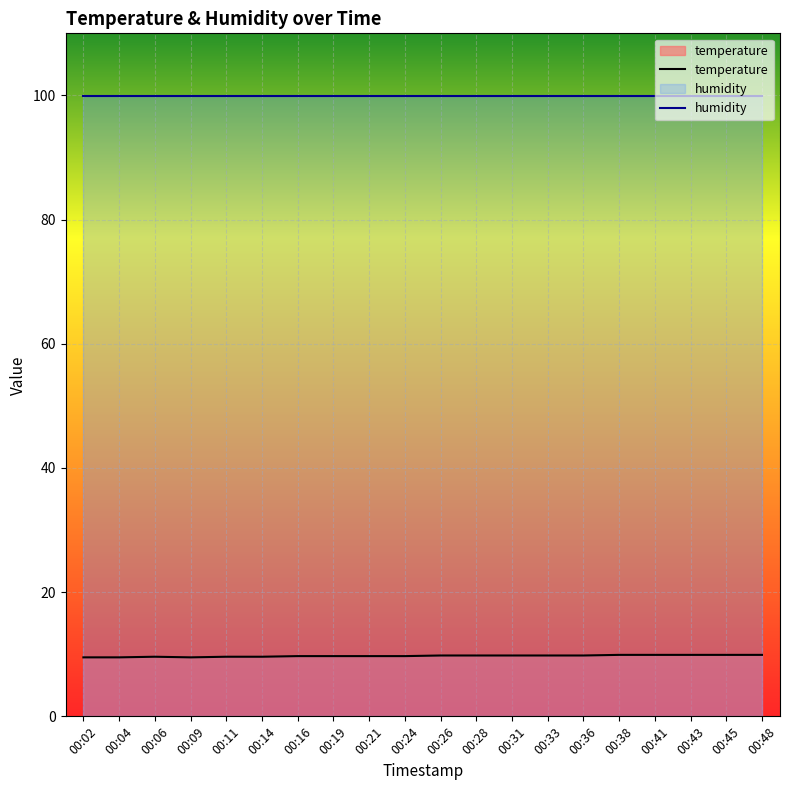

Does the chart display data point markers on the line(s)?

No